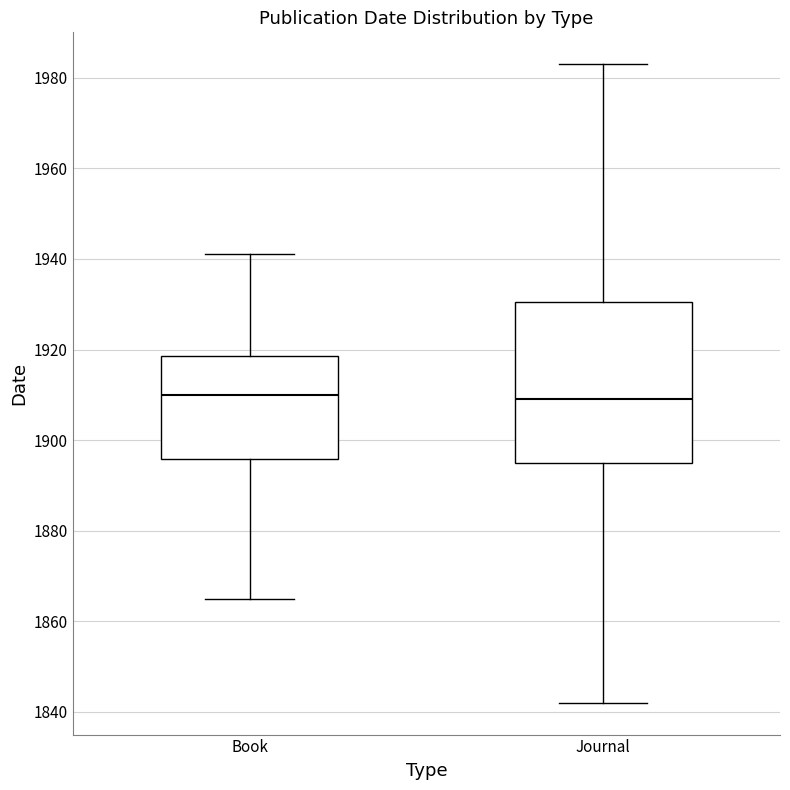

Which box is the tallest, from its lower edge to its upper edge?

Journal